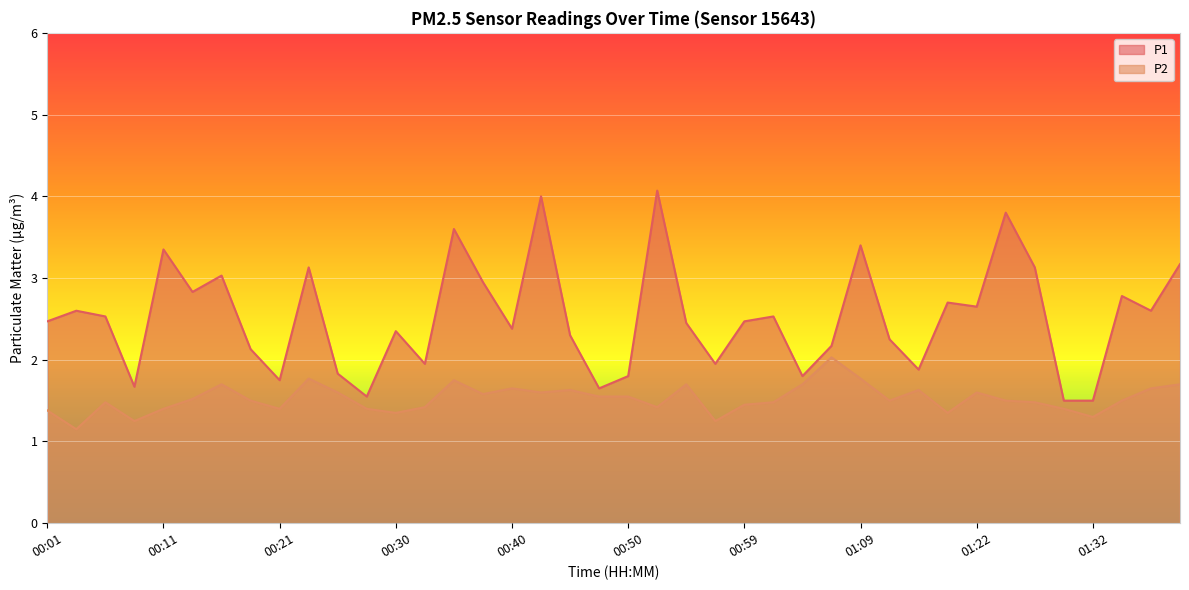

Between 00:18 and 01:12, which series saw the biggest shift?

P1